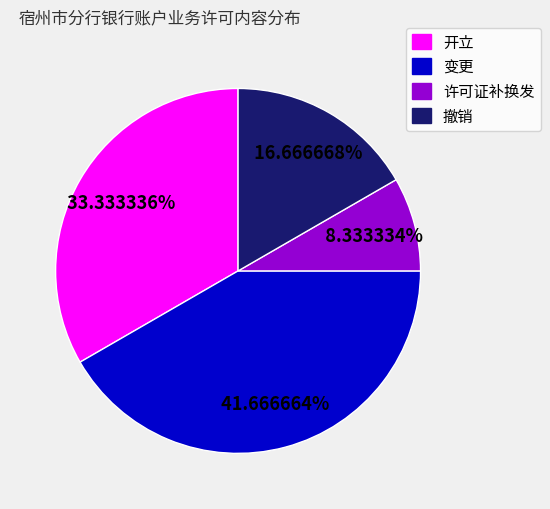

Which has a higher value, 撤销 or 变更?

变更